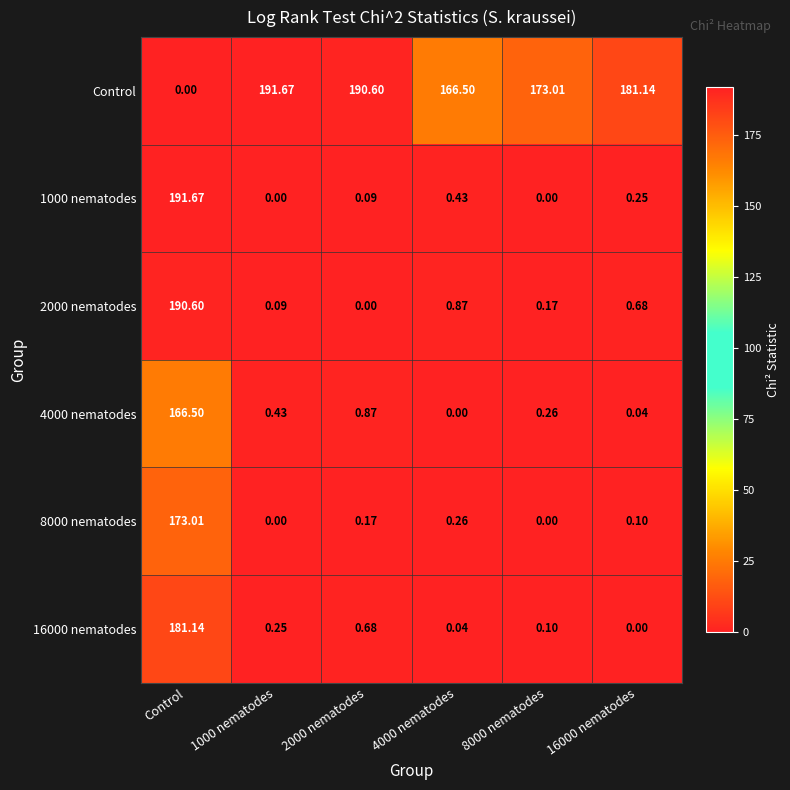

Which category has the highest value in the 2000 nematodes series?

Control